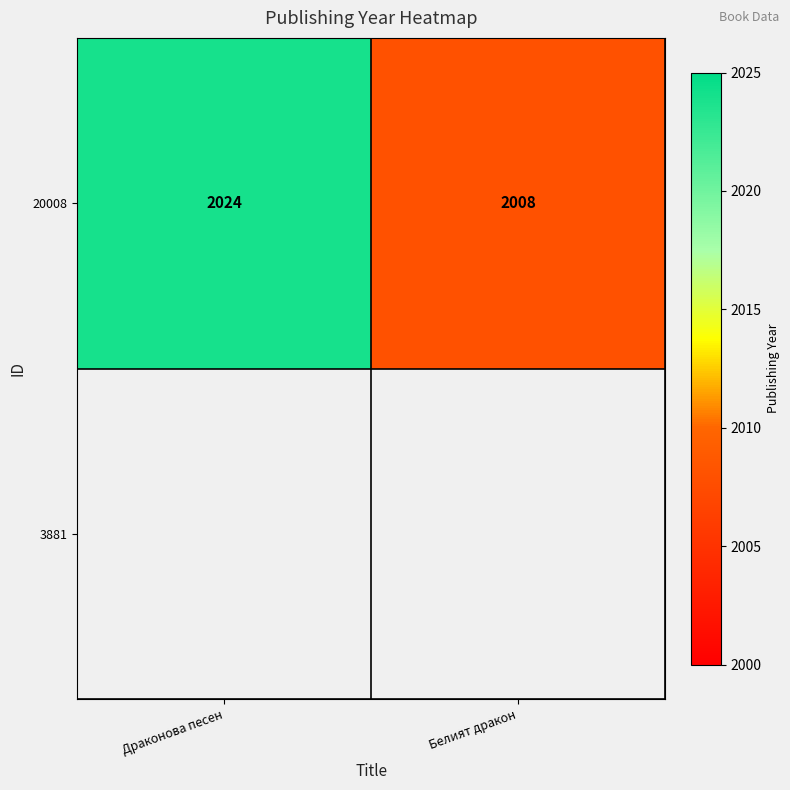

Reading right to left, transcribe all the data shown in this chart.

2008	2024